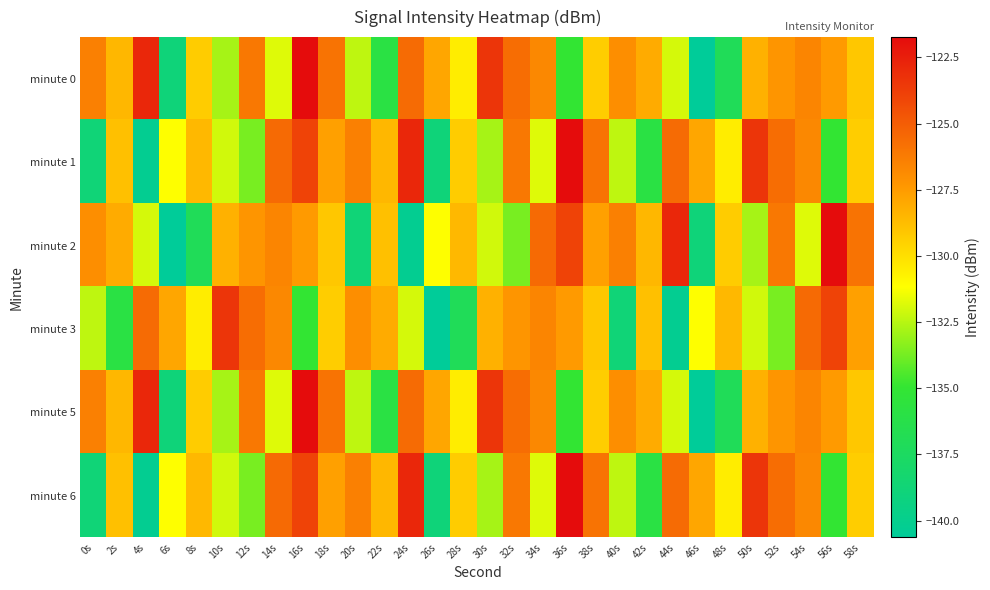

Which series has the largest total across all categories?

minute 0